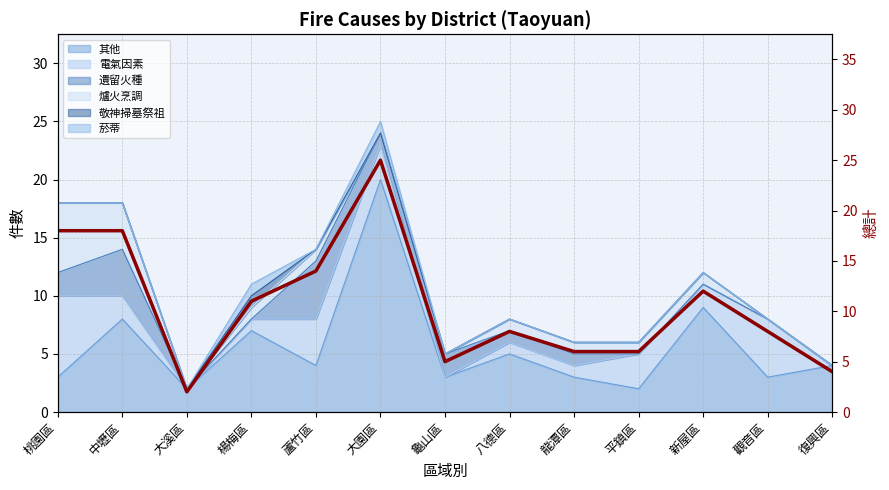

The chart shows a value of 2 at 八德區. True or false?

False